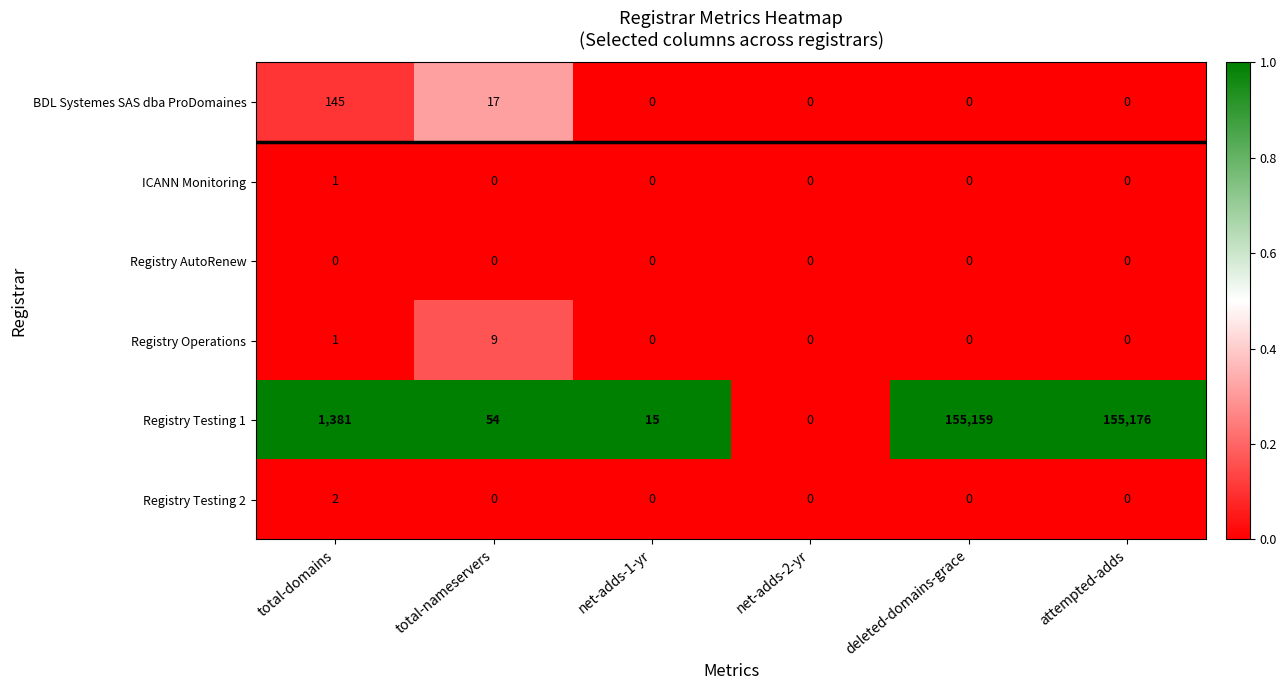

At which category does the chart reach its peak across all series?

attempted-adds